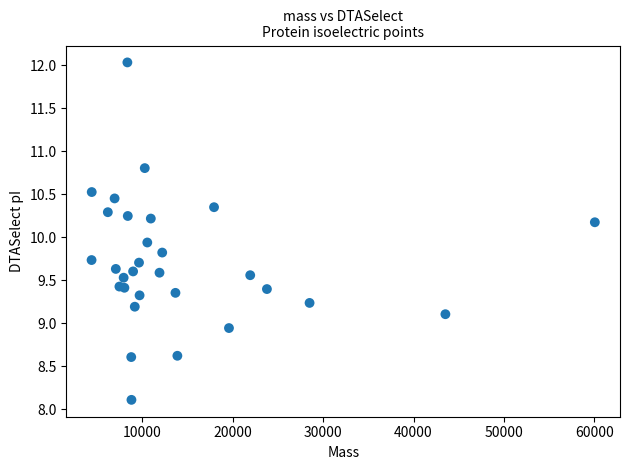

What Y value in the scatter plot is closest to 10?

9.9